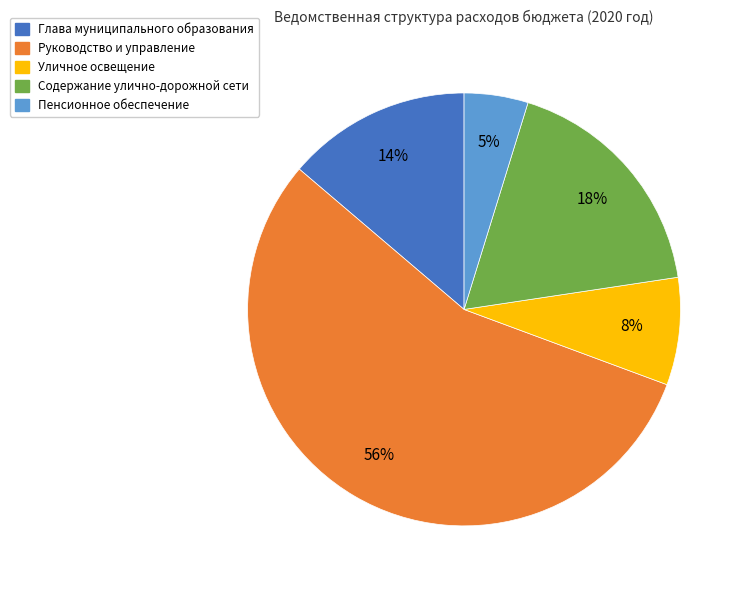

Is the sum of Глава муниципального образования and Уличное освещение greater than half?

No